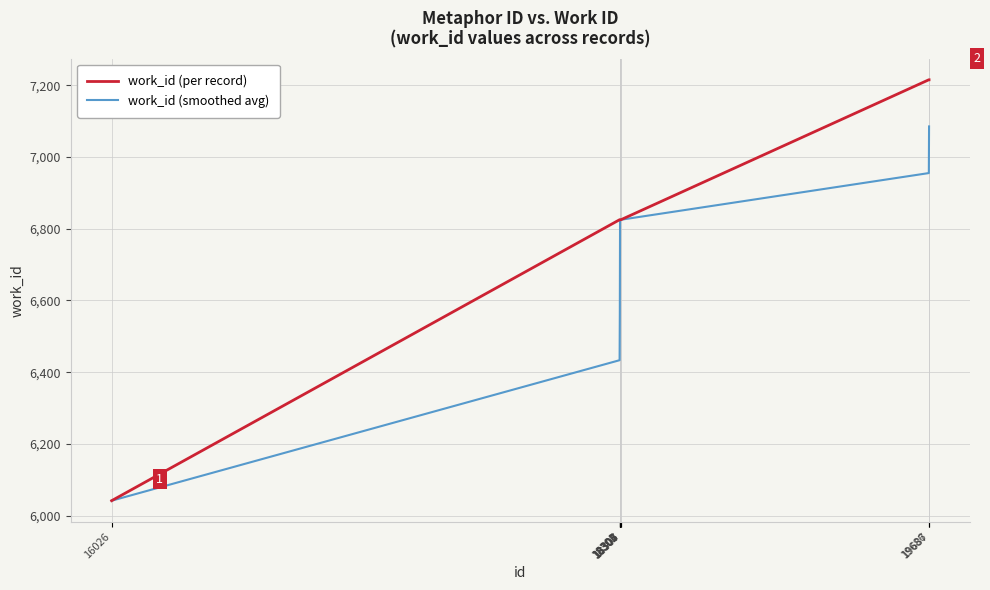

What is the maximum value for work_id (smoothed avg)?

7085.0